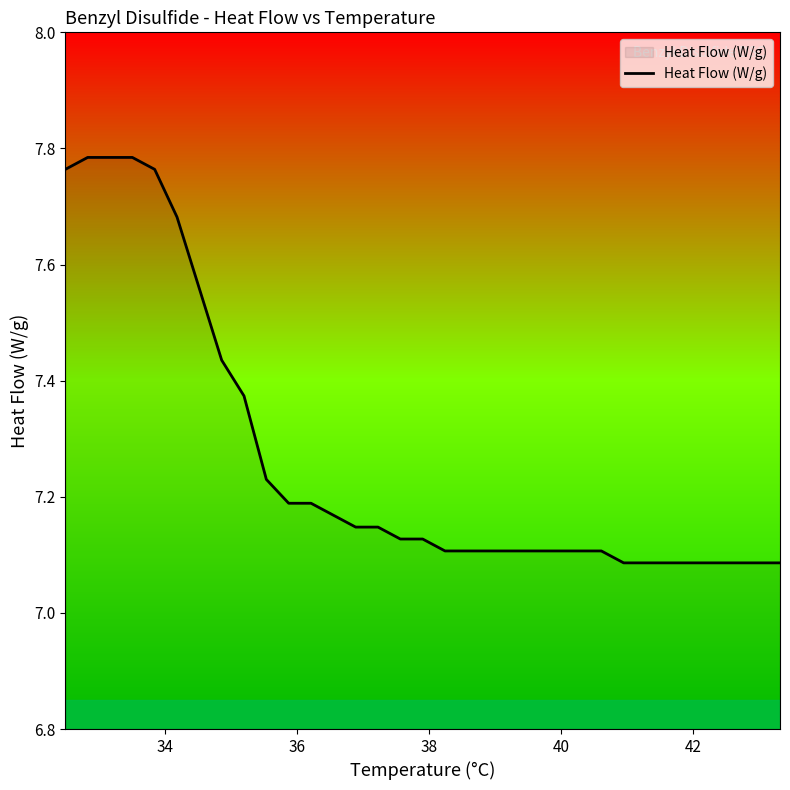

What is the difference between the maximum and minimum values?

0.7